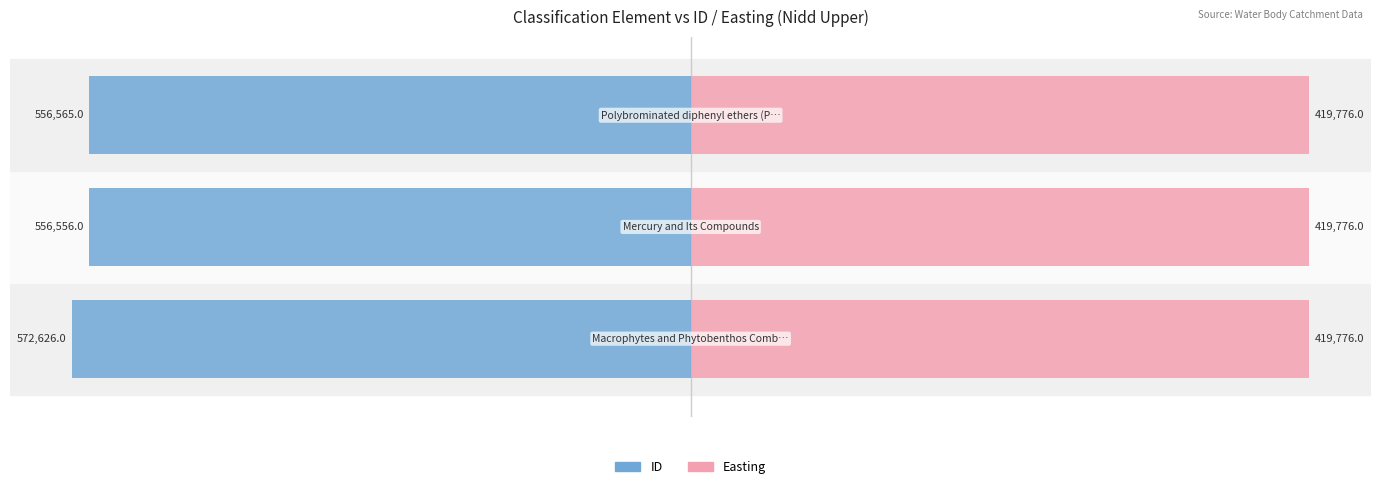

How many bars are there in each group?

2